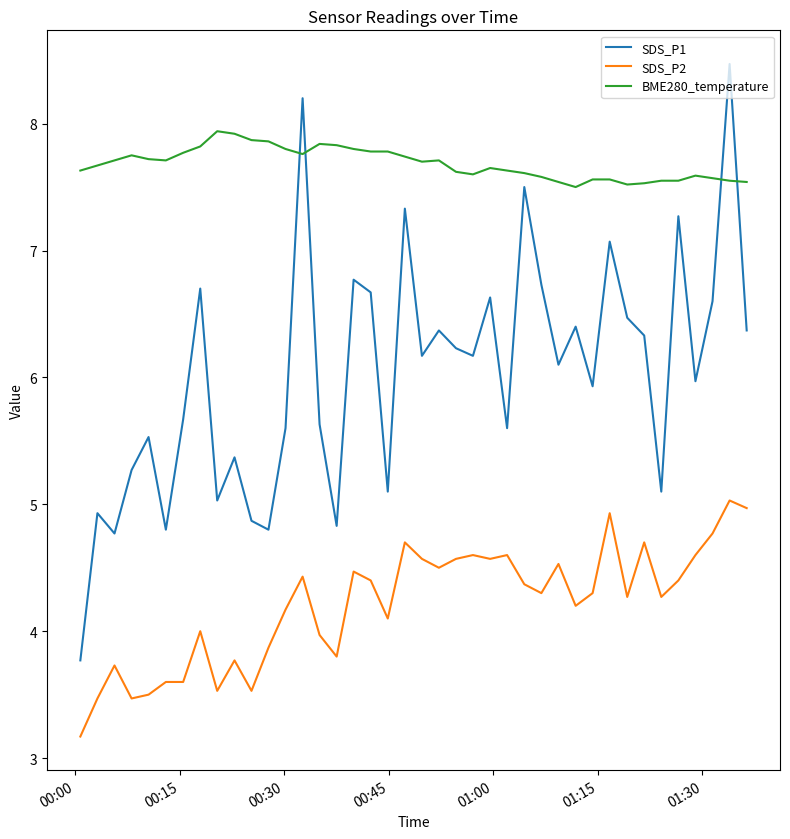

What is the minimum value shown in the chart?

3.2